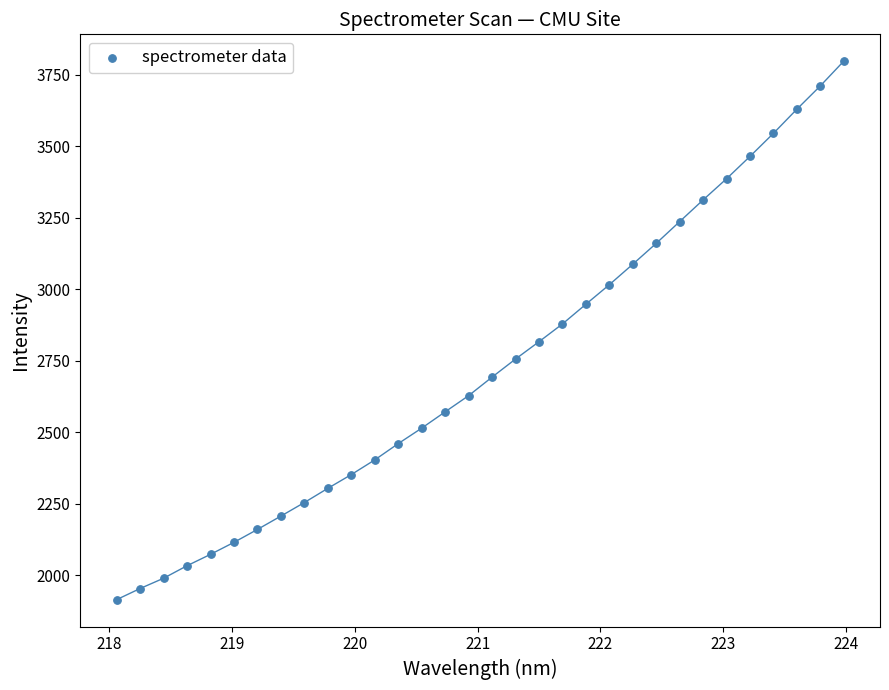

What is the range of X values (max minus min)?

5.9